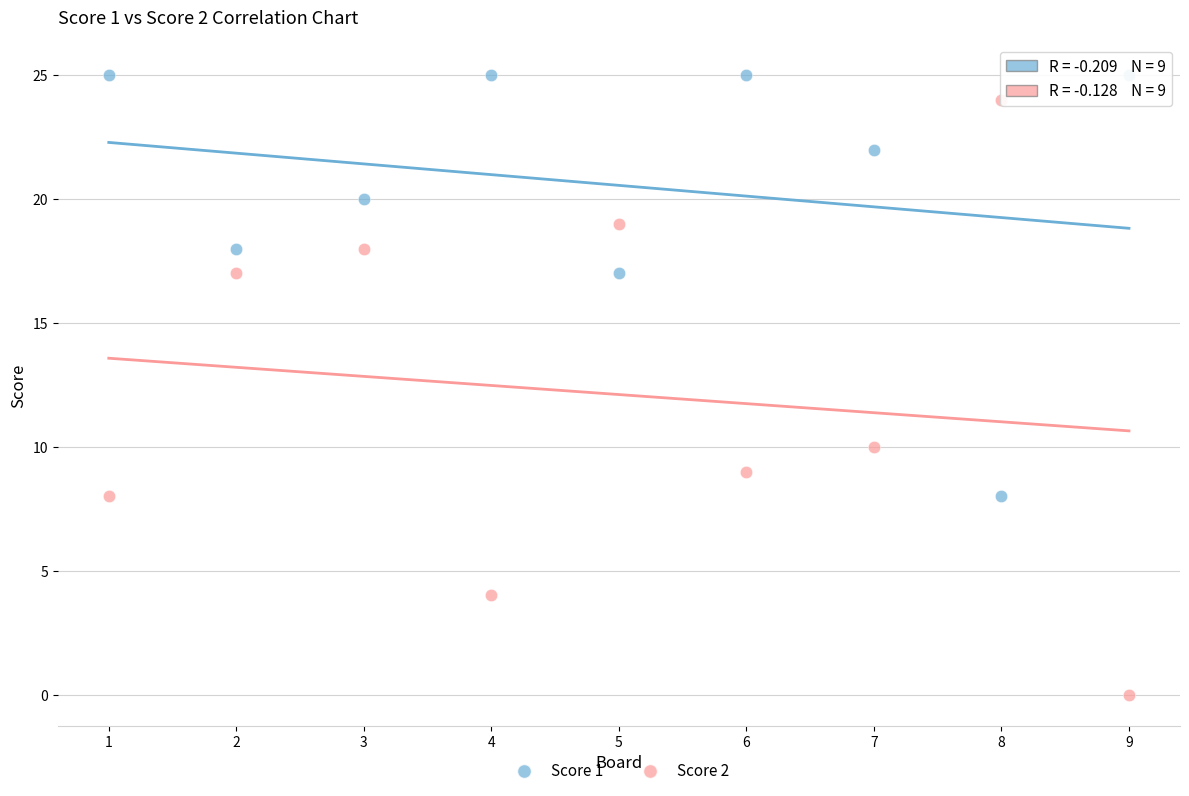

Which series contains the lowest Y value?

Score 2